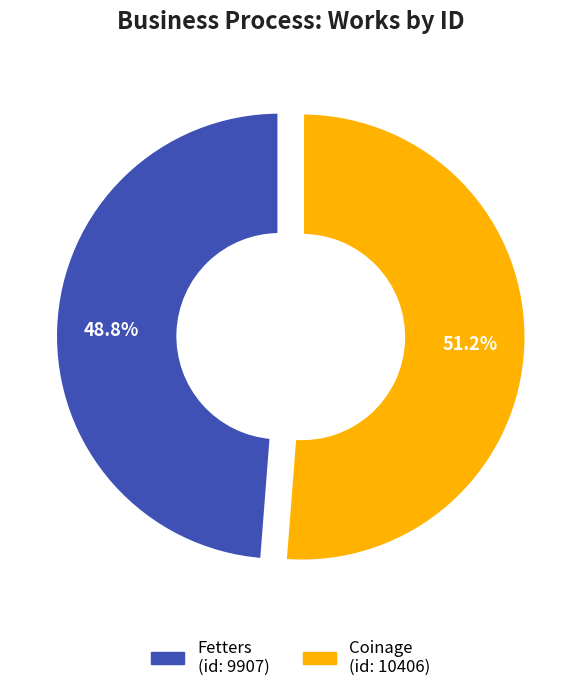

To the nearest percent, what is the average slice percentage?

50%